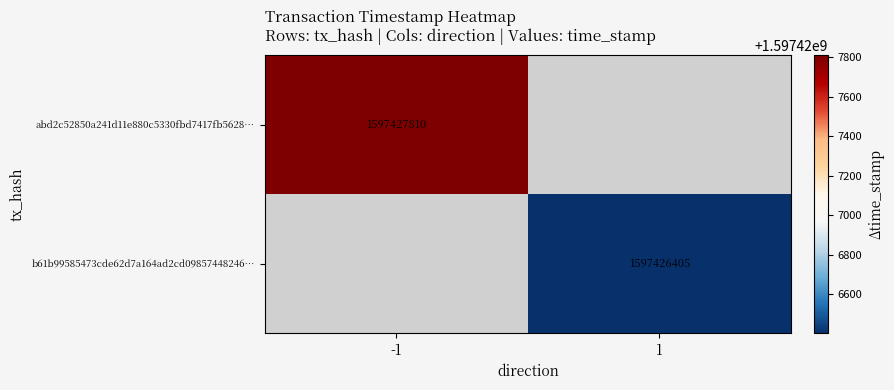

Which series changed the most between direction and time_stamp?

abd2c52850a241d11e880c5330fbd7417fb5628